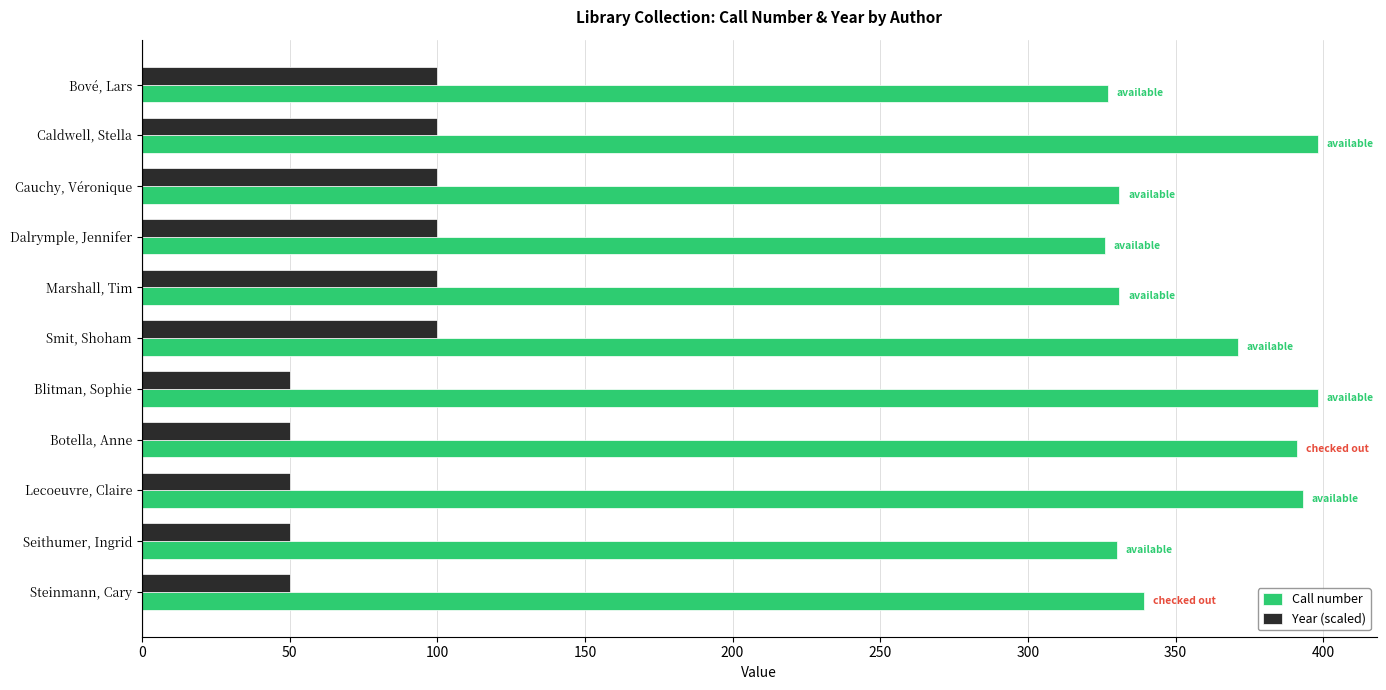

What is the difference between the second highest and second lowest values in the Year (scaled) series?

50.0